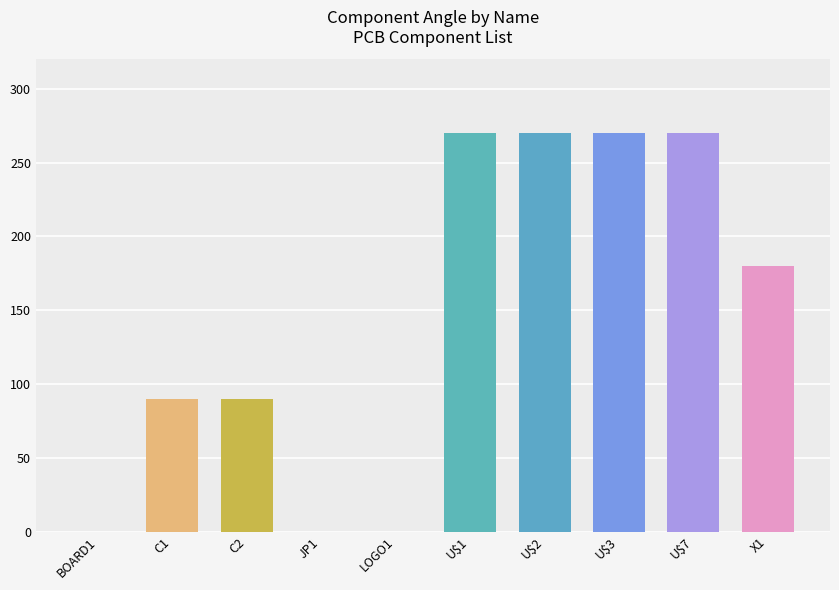

Reading left to right, list all the values displayed in this chart.

0	90	90	0	0	270	270	270	270	180